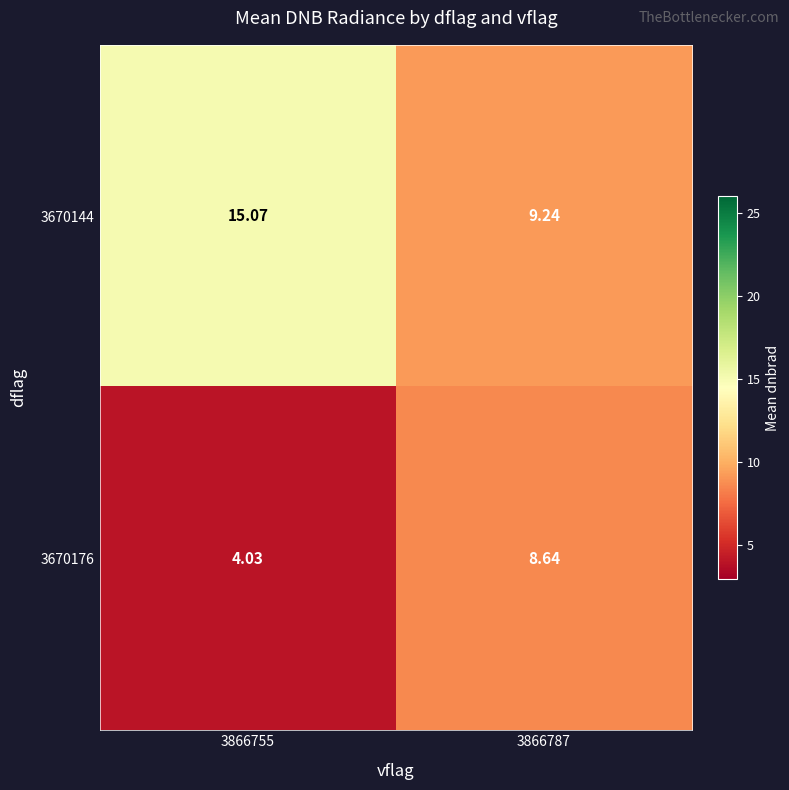

What is the spread (max minus min) of values at 3866755?

11.0